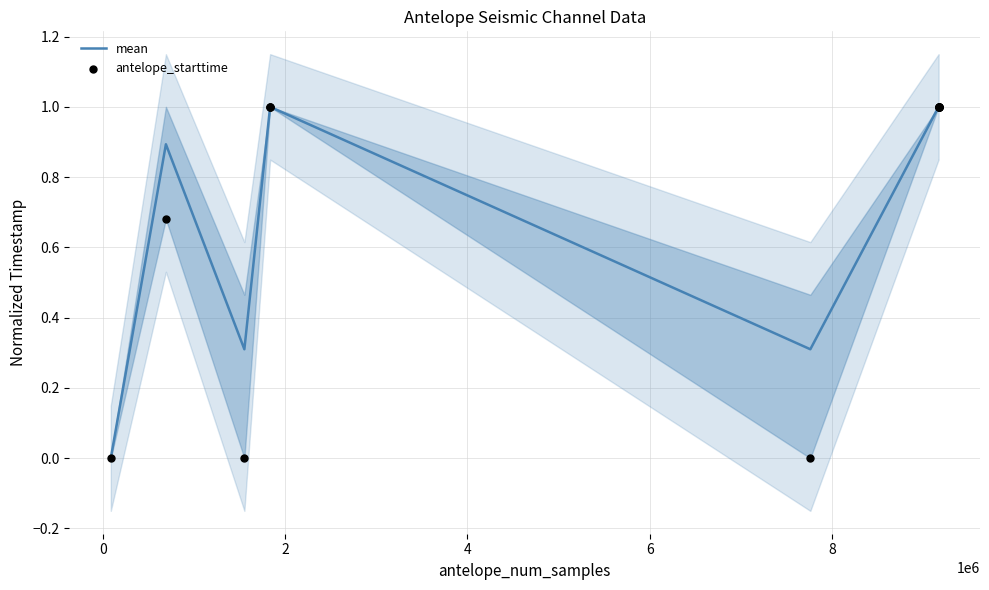

Which series contains the highest Y value?

antelope_starttime